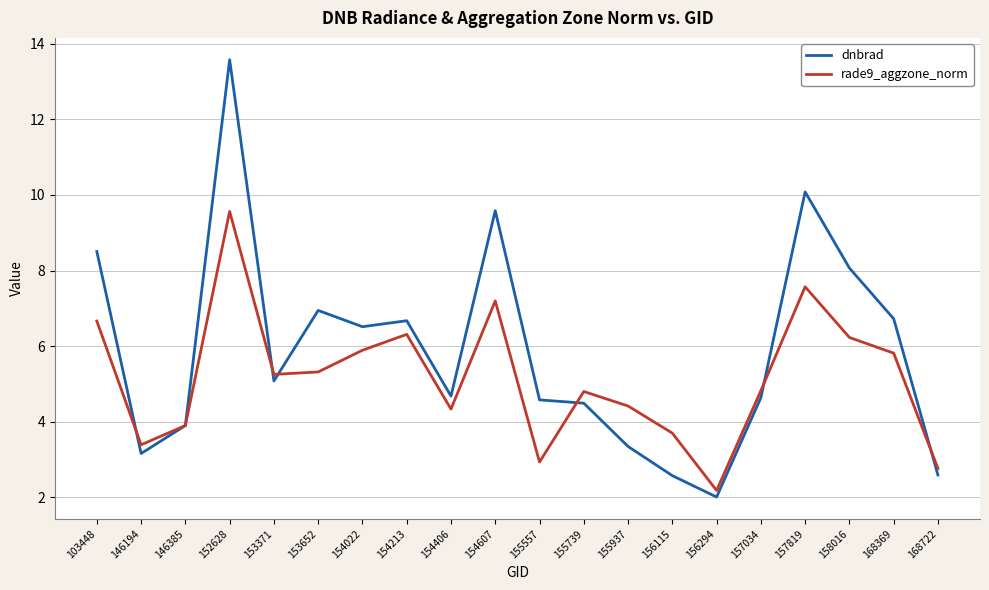

What is the lowest value of the dnbrad series?

2.0